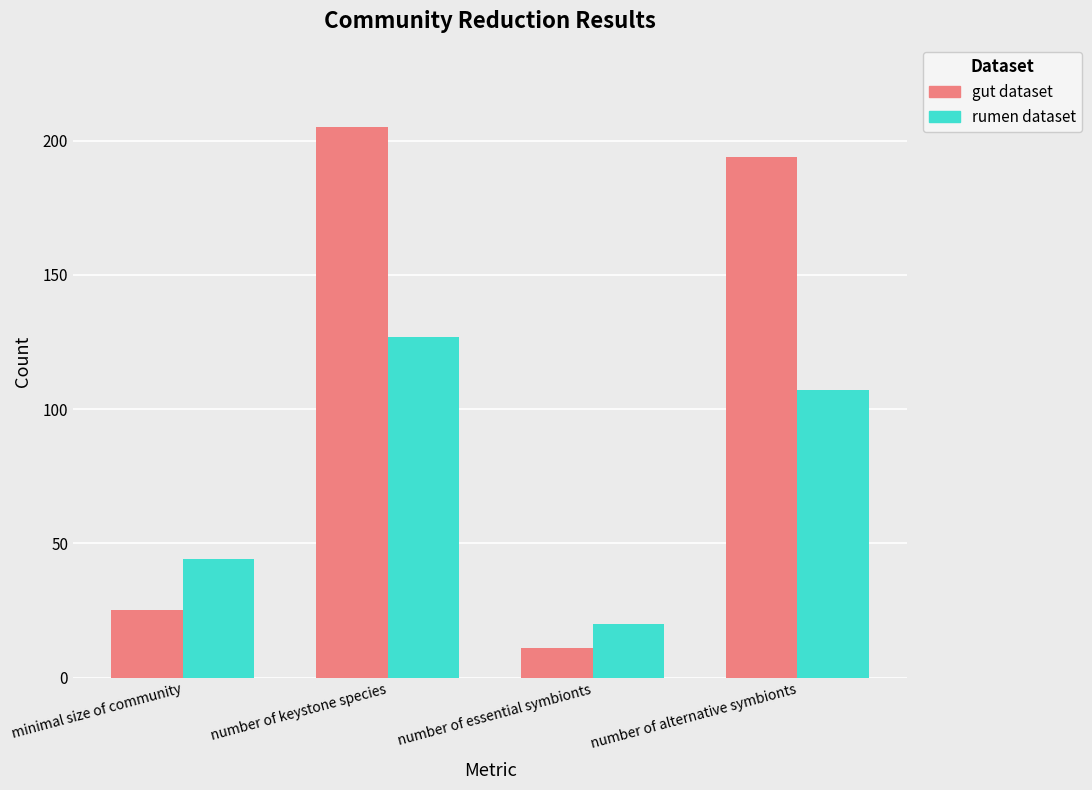

Where does the rumen dataset series first go above 107?

number of keystone species